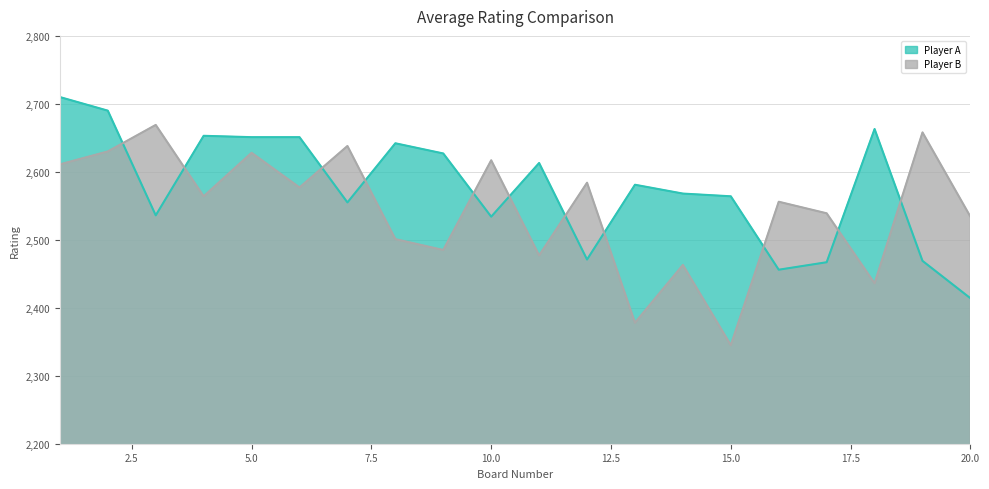

List the series in order of their peak value, highest first.

Player A, Player B